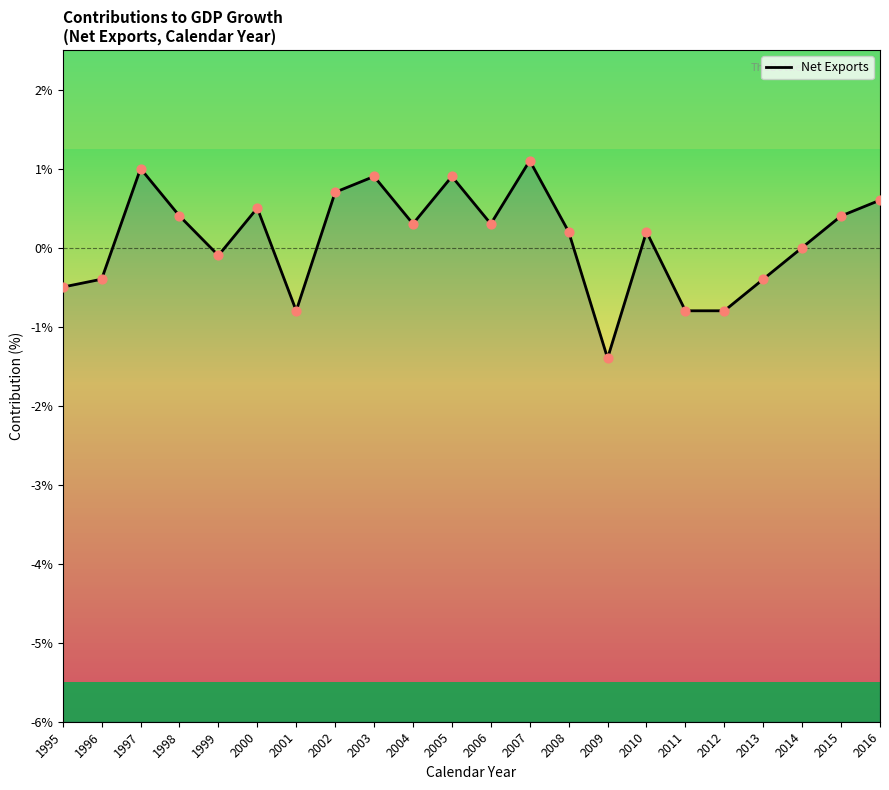

What is the change in value from 2008 to 2009?

-1.6